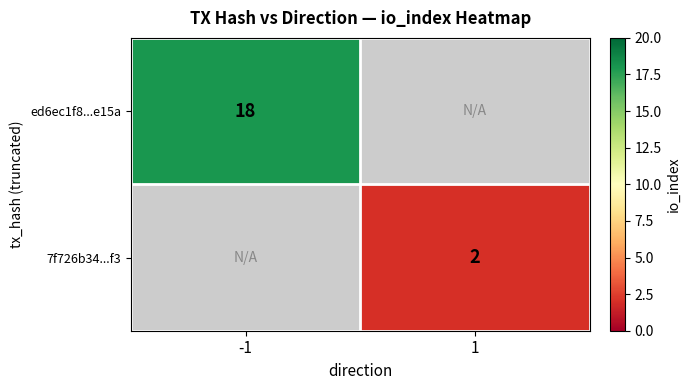

Is it true that 7f726b34...f3 equals 2 at 1?

True